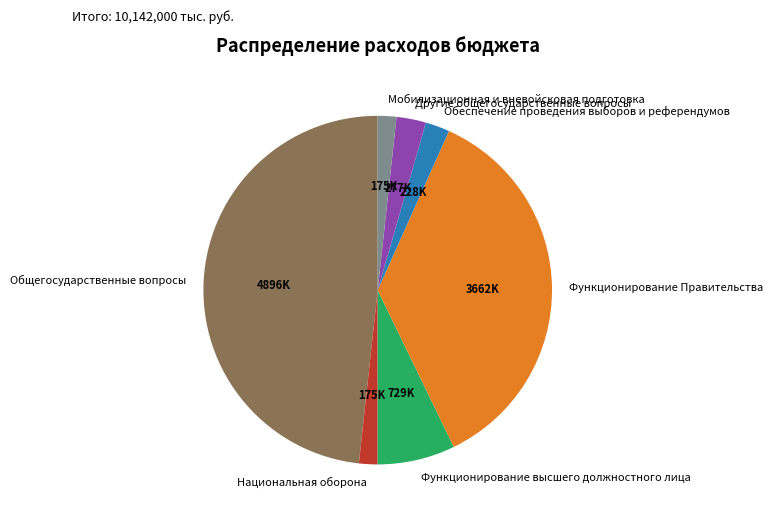

What is the largest slice in the pie chart?

Общегосударственные вопросы